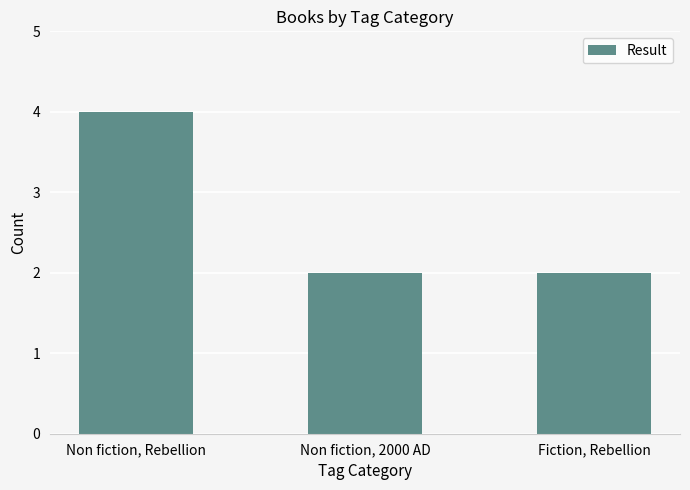

What is the greatest value displayed?

4